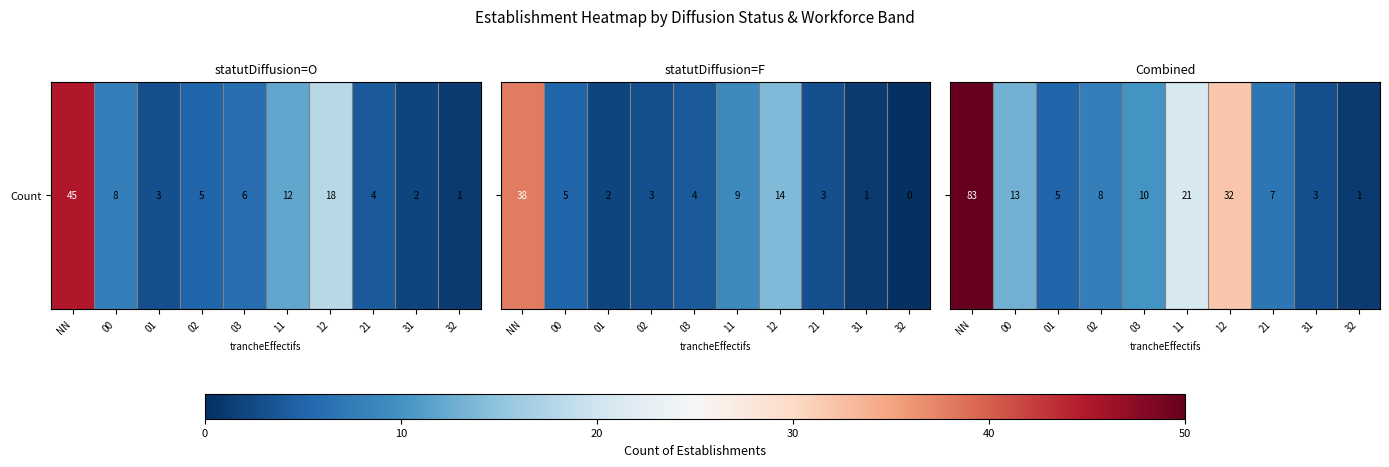

Reading right to left, transcribe all the data shown in this chart.

1	3	7	32	21	10	8	5	13	83